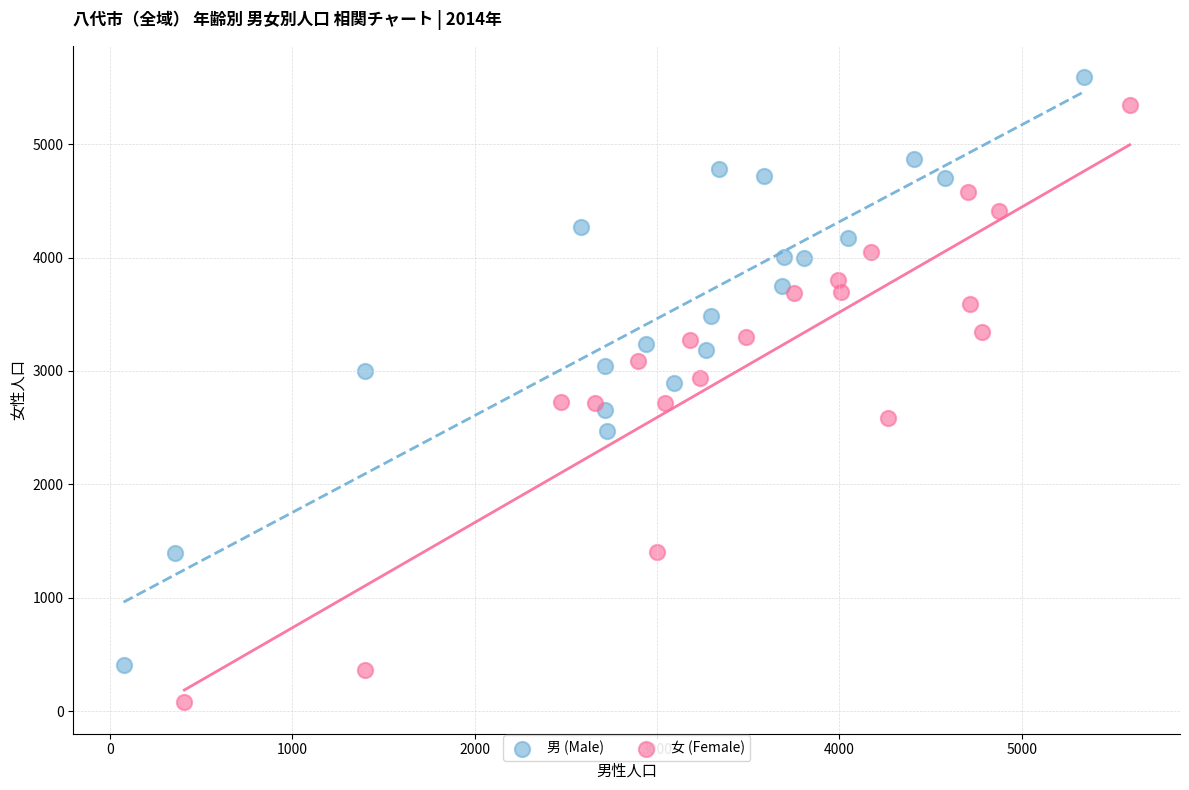

Which series reaches the minimum Y coordinate?

女 (Female)